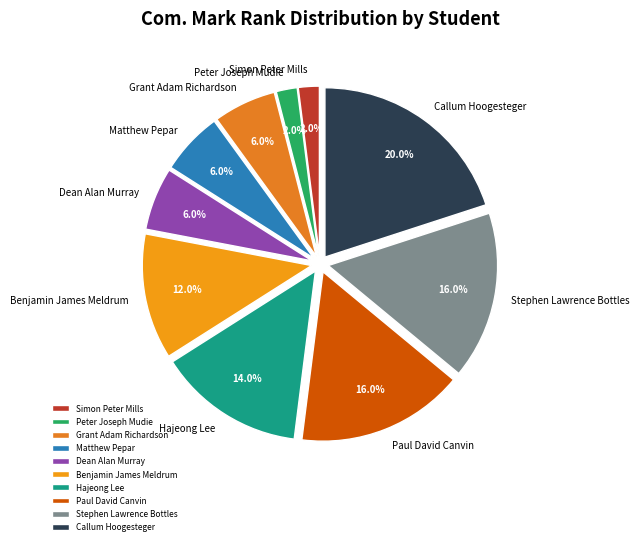

What percentage do Benjamin James Meldrum and Matthew Pepar together represent?

18.0%